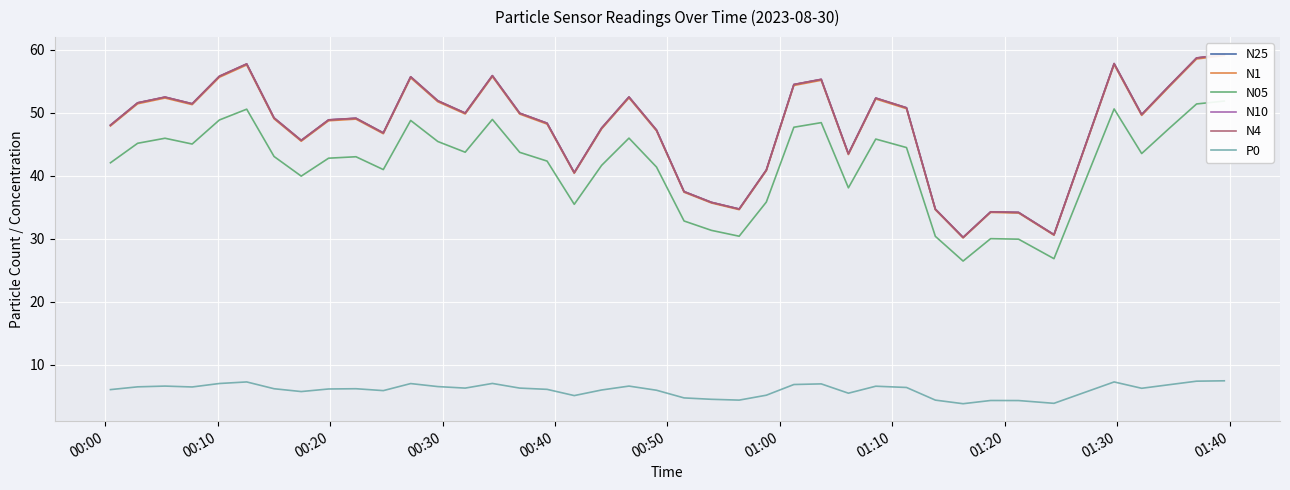

What is the lowest value of the P0 series?

3.8